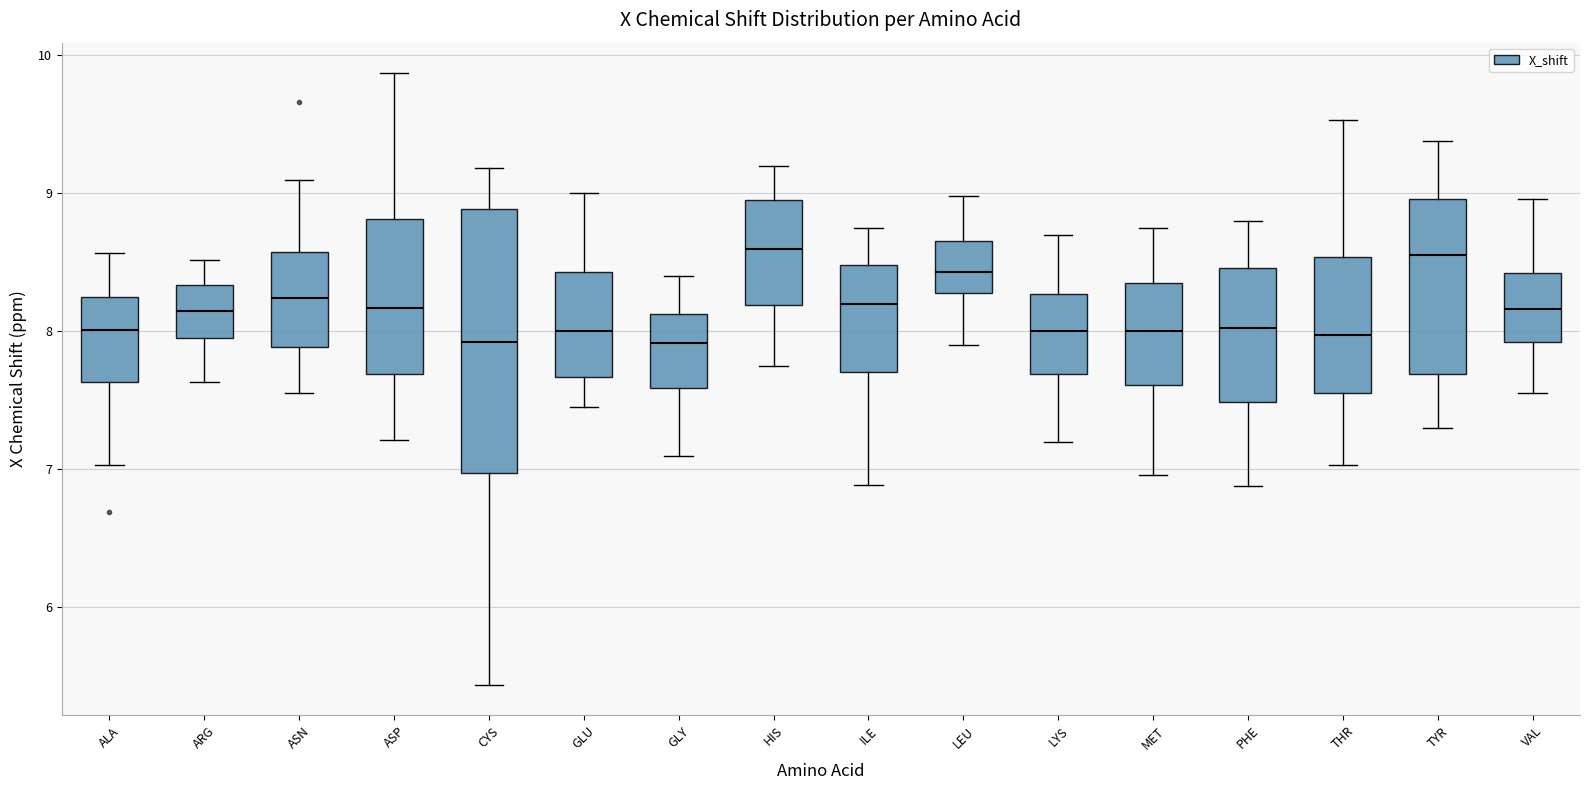

Where is the lower edge of the box for LEU on the y-axis? The values are not printed on the chart, so give them approximately, as read against the axis.

8.3